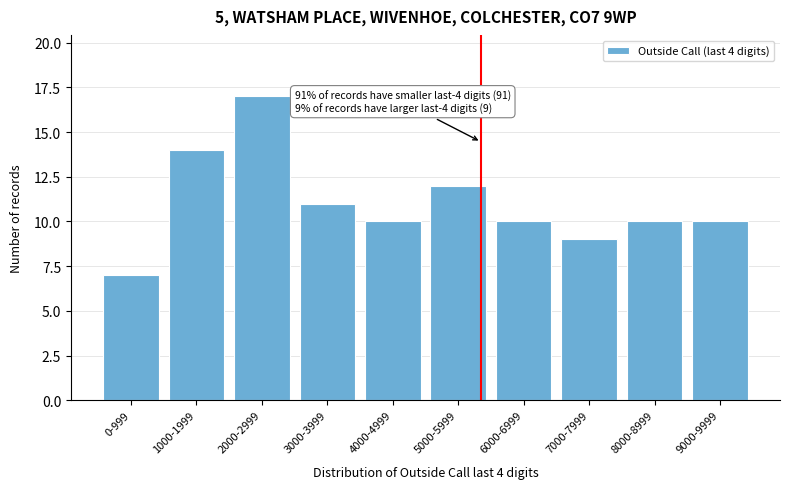

Reading left to right, what are all the values shown in this chart?

0-999=7	1000-1999=14	2000-2999=17	3000-3999=11	4000-4999=10	5000-5999=12	6000-6999=10	7000-7999=9	8000-8999=10	9000-9999=10